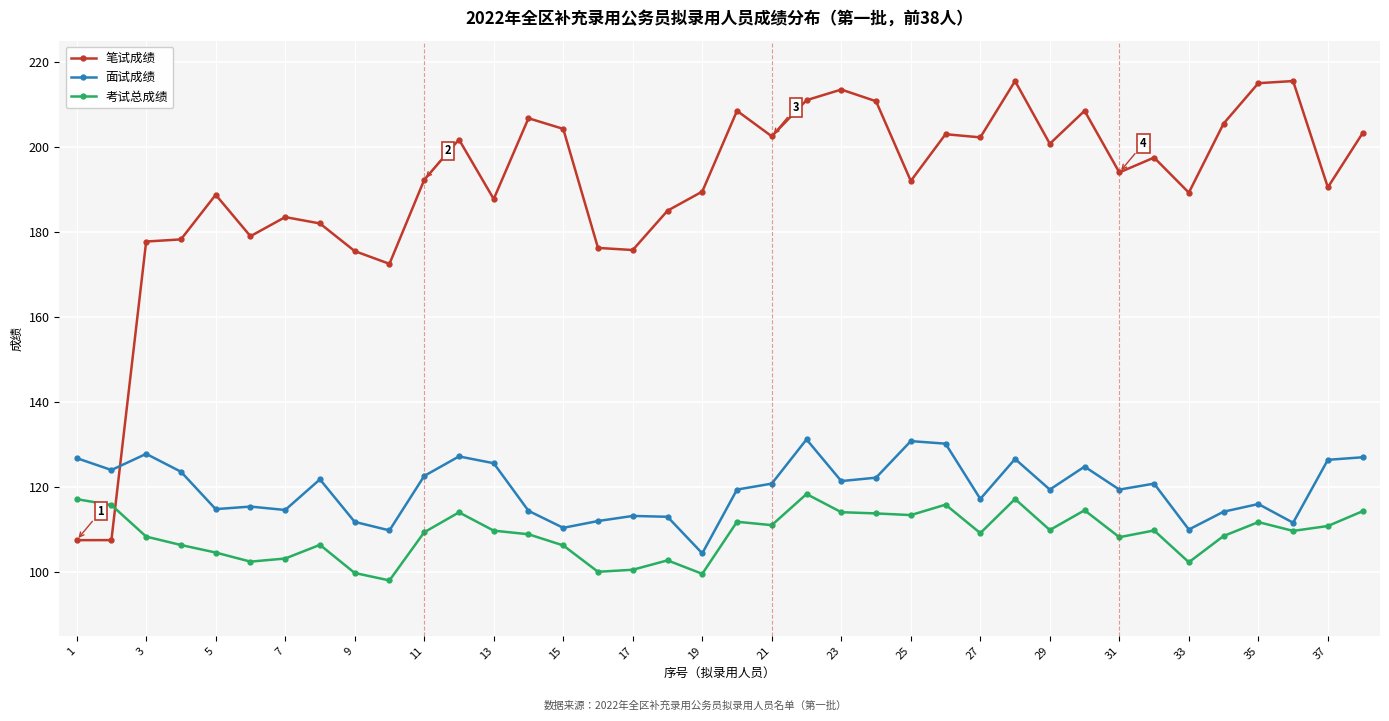

How many lines are shown in the chart?

3